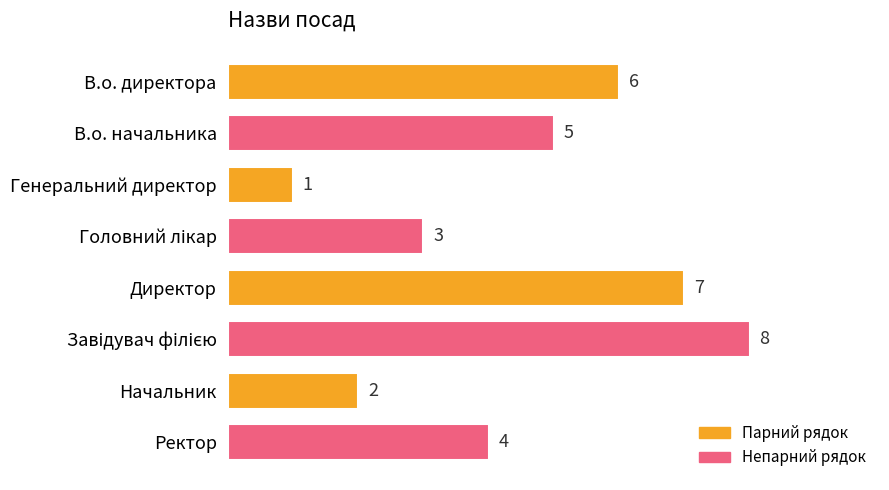

At which category does the chart reach its minimum across all series?

Генеральний директор